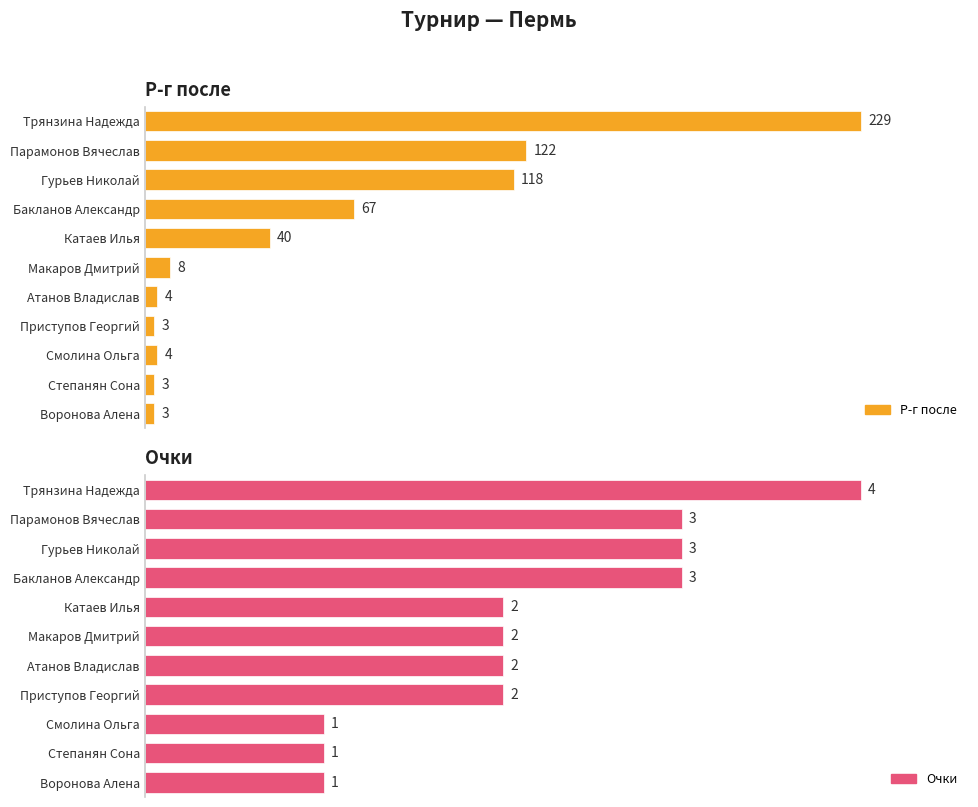

What is the total value across all series at Бакланов Александр?

70